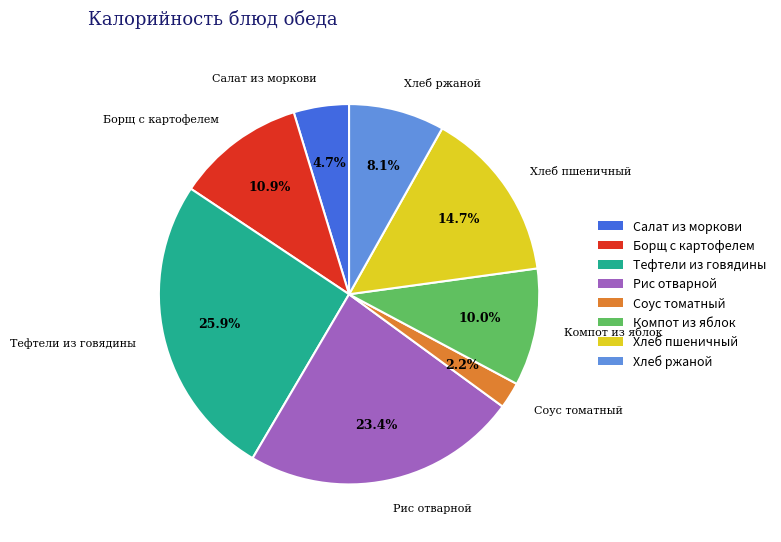

Does Хлеб пшеничный represent more than half of the total?

No